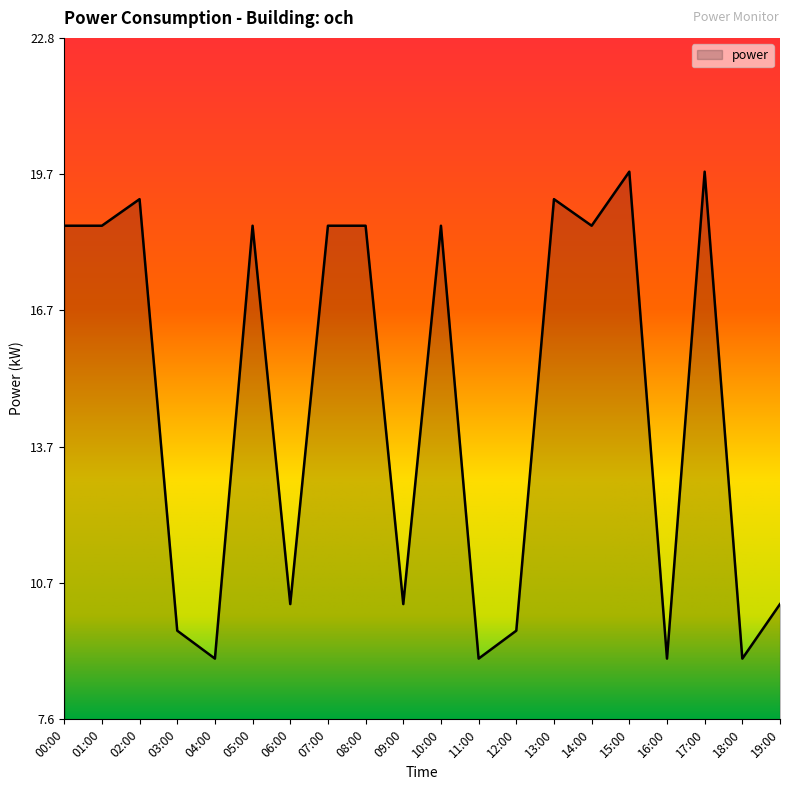

At which label does the data first exceed 18?

00:00